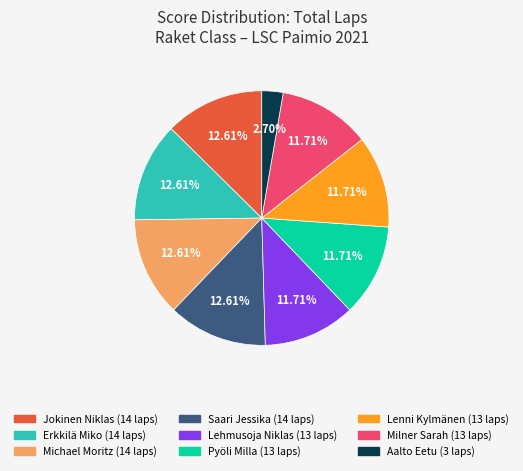

Which slice is the smallest?

Aalto Eetu